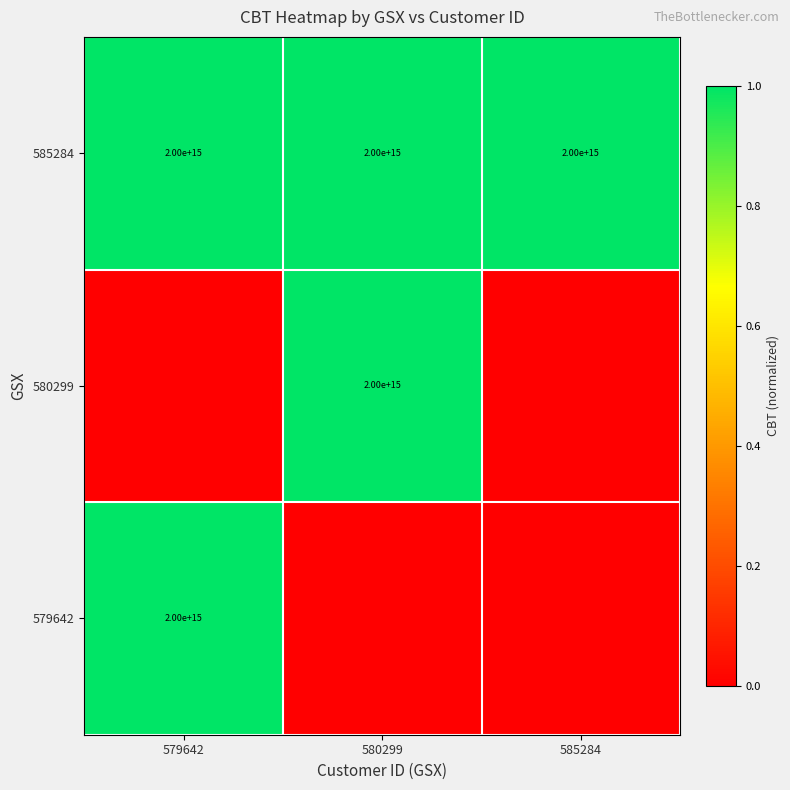

The value of 580299 at 580299 is 792134936627958. True or false?

False